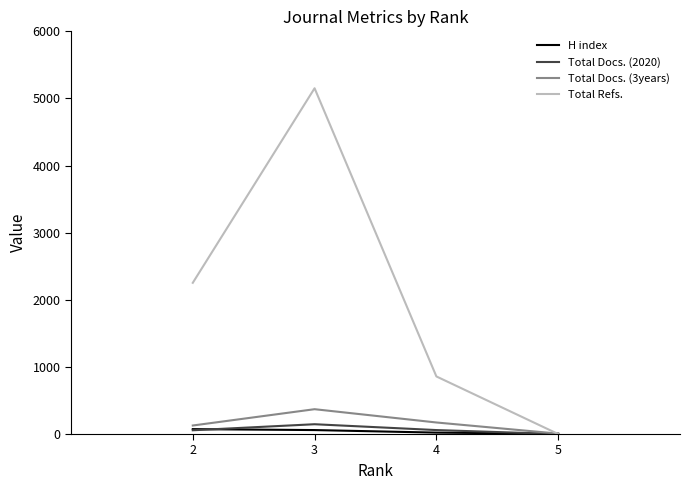

Which series has the widest spread of values?

Total Refs.